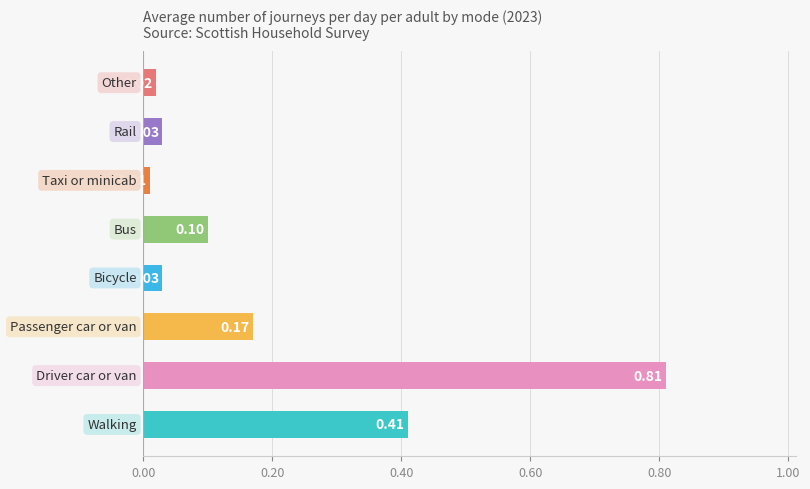

Does the chart contain stacked bars?

No